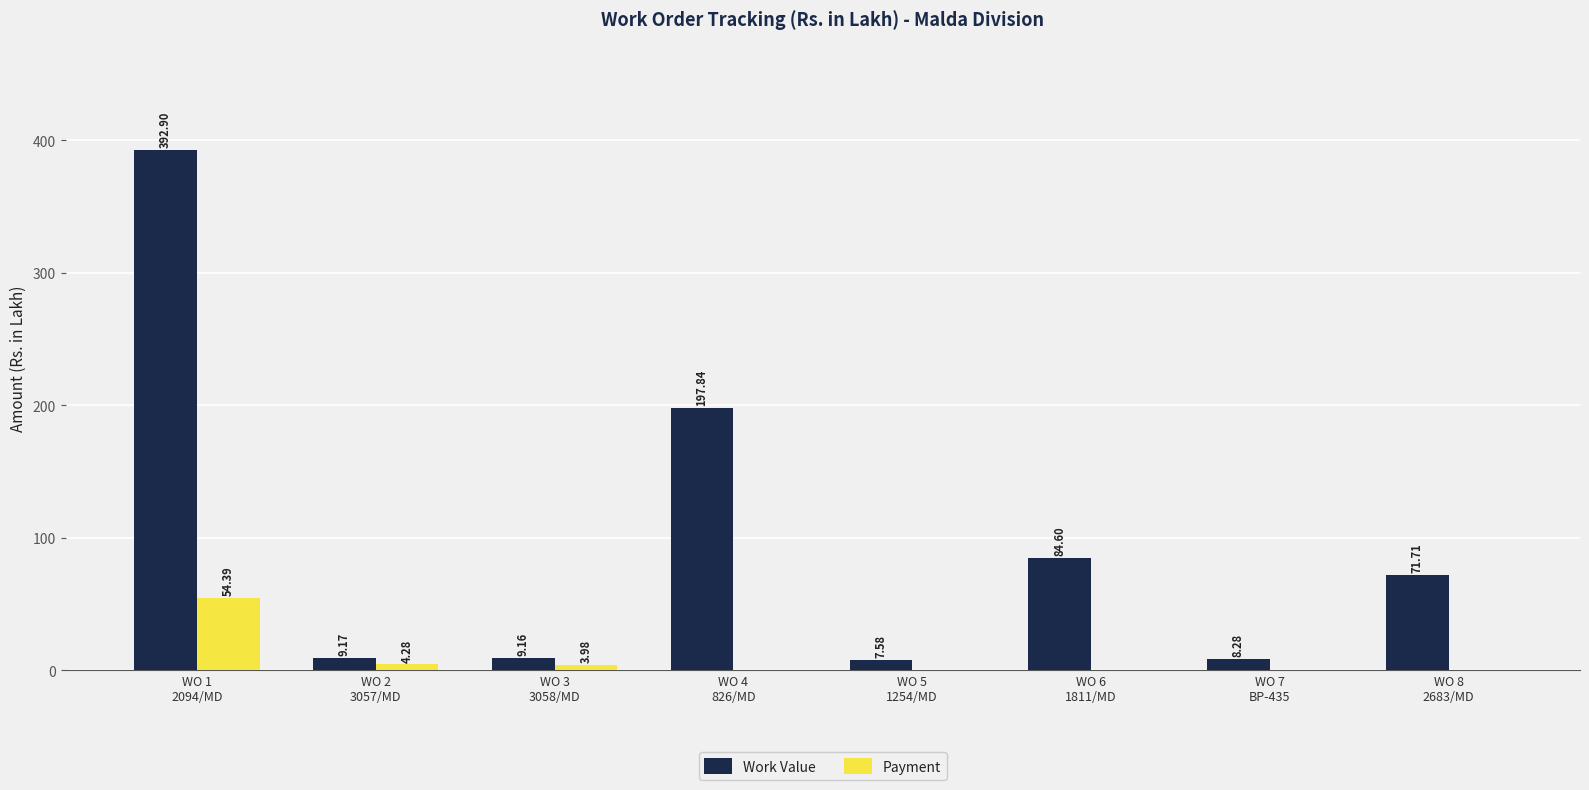

Which series has the largest total across all categories?

Work Value